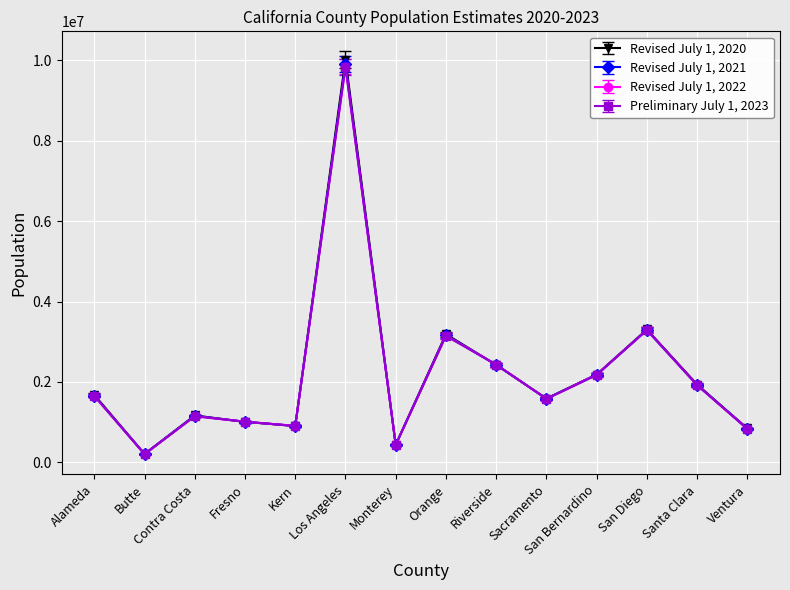

What is the minimum value shown in the chart?

205860